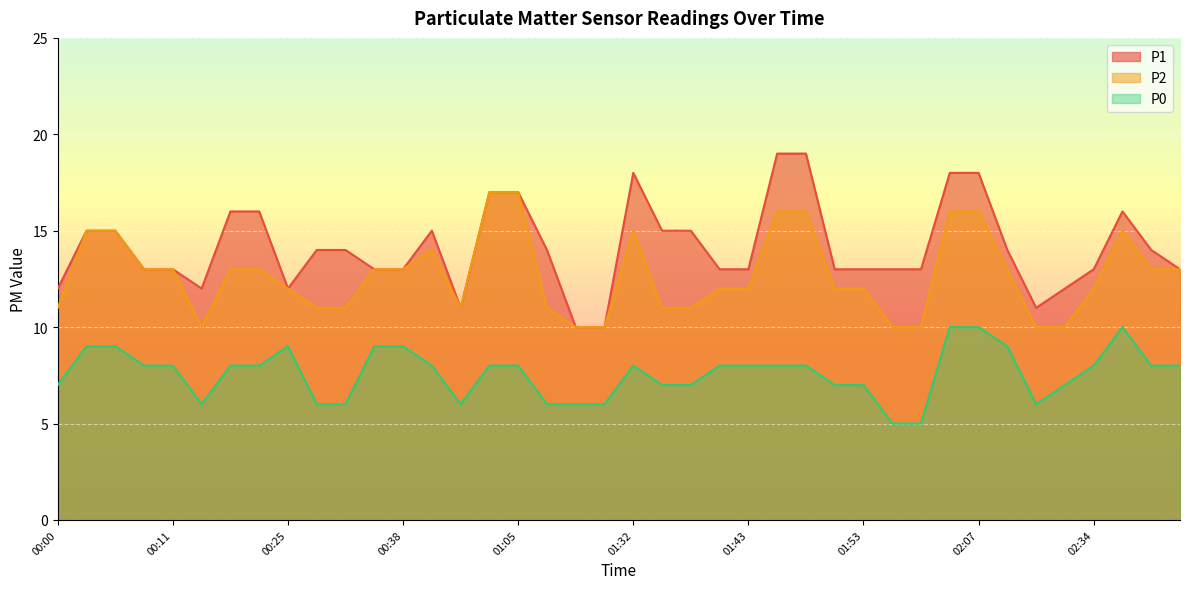

Is it true that P2 equals 18 at 01:54?

False